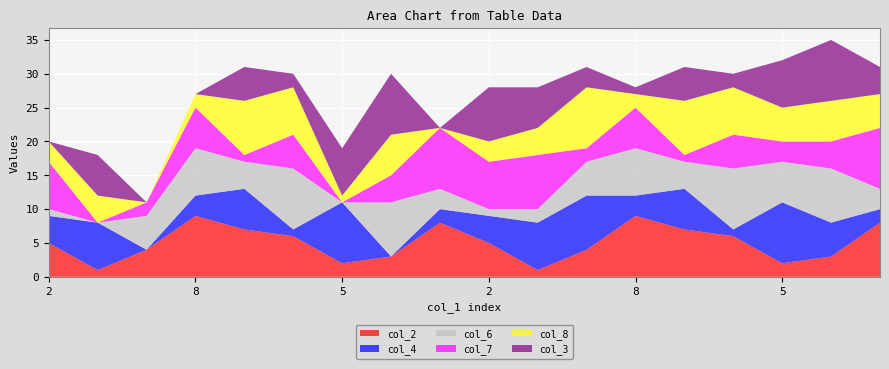

Reading left to right, extract all data points from this chart.

col_2: 5	1	4	9	7	6	2	3	8	5	1	4	9	7	6	2	3	8
col_4: 4	7	0	3	6	1	9	0	2	4	7	8	3	6	1	9	5	2
col_6: 1	0	5	7	4	9	0	8	3	1	2	5	7	4	9	6	8	3
col_7: 7	0	2	6	1	5	0	4	9	7	8	2	6	1	5	3	4	9
col_8: 3	4	0	2	8	7	1	6	0	3	4	9	2	8	7	5	6	5
col_3: 0	6	0	0	5	2	7	9	0	8	6	3	1	5	2	7	9	4